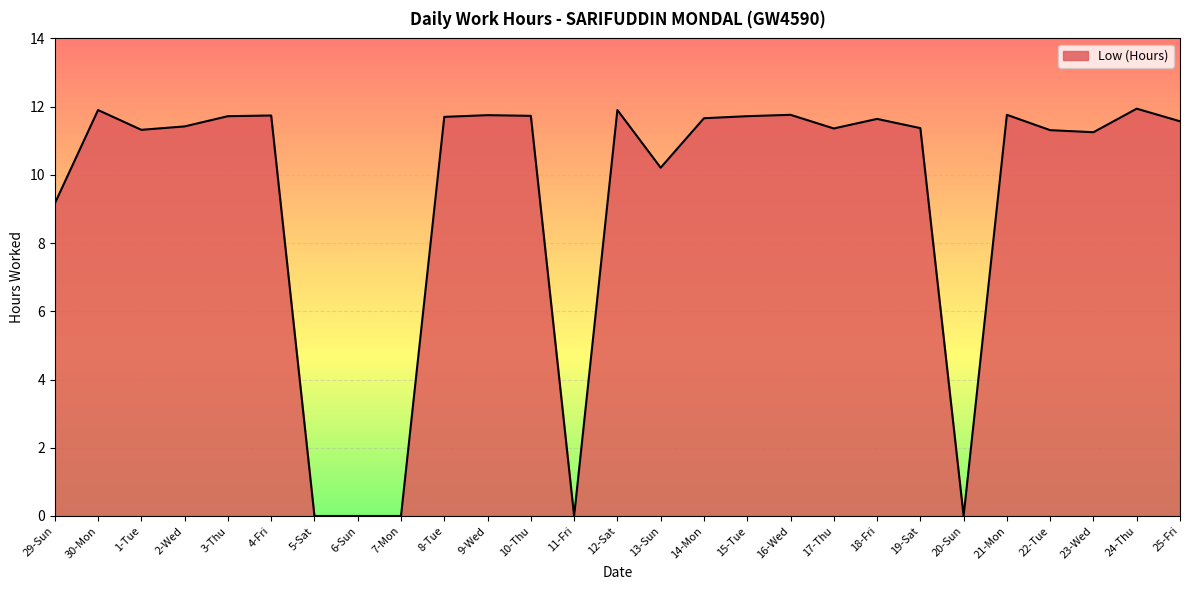

Count the number of values greater than 11.

20